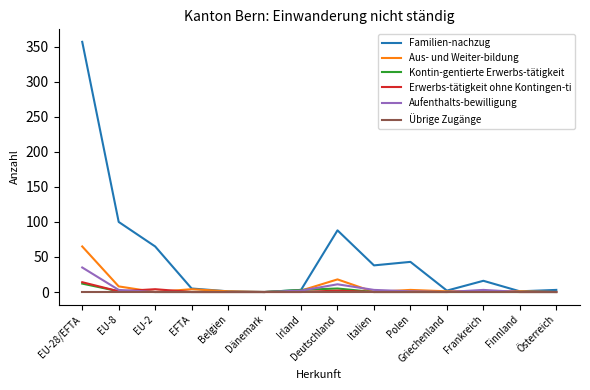

Which series has the widest spread of values?

Familien-nachzug